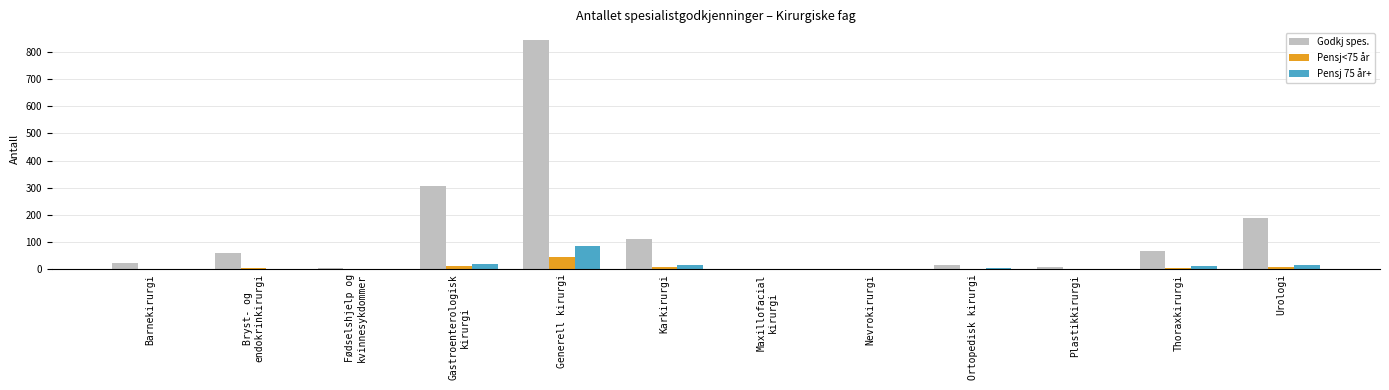

What is the total value across all series at Plastikkirurgi?

9